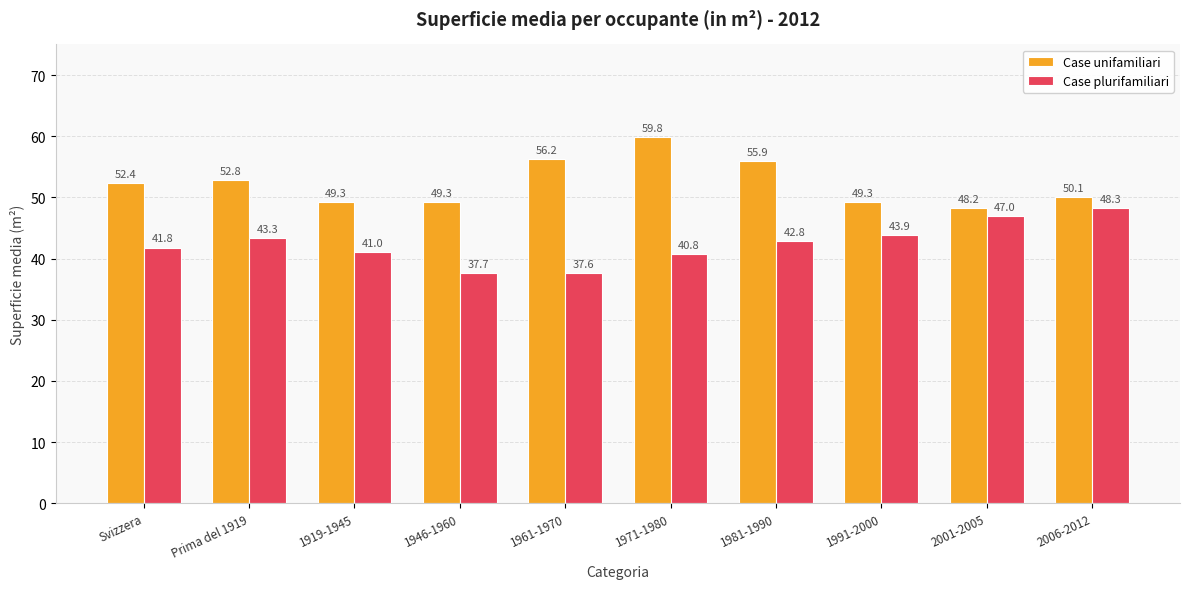

How many categories are shown in the chart?

10